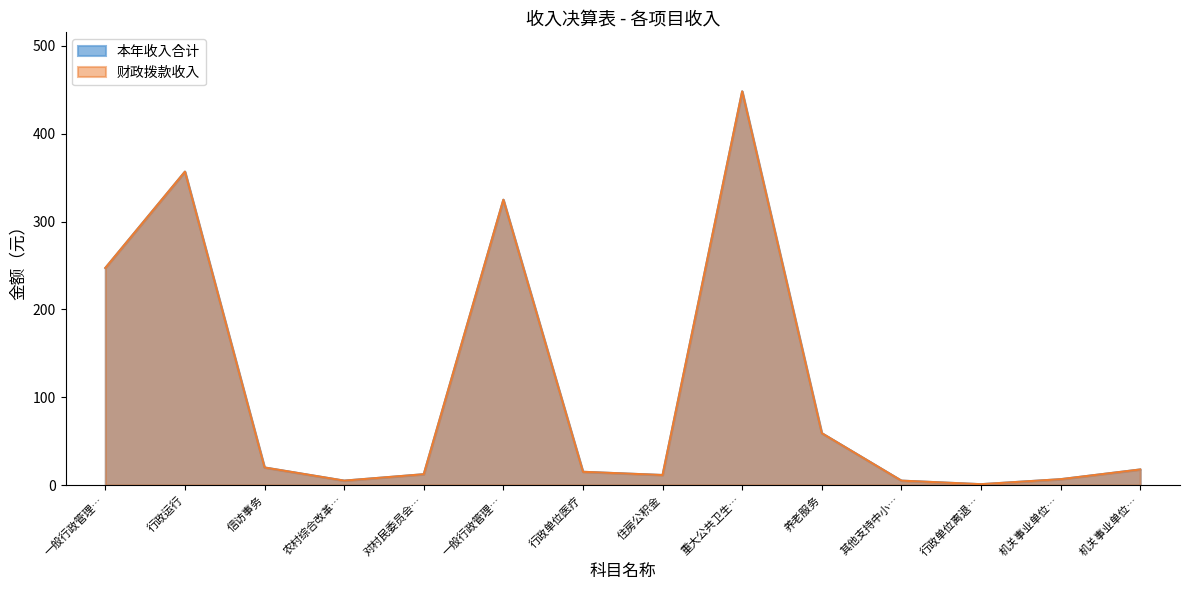

At which category is the sum across all series the highest?

重大公共卫生…